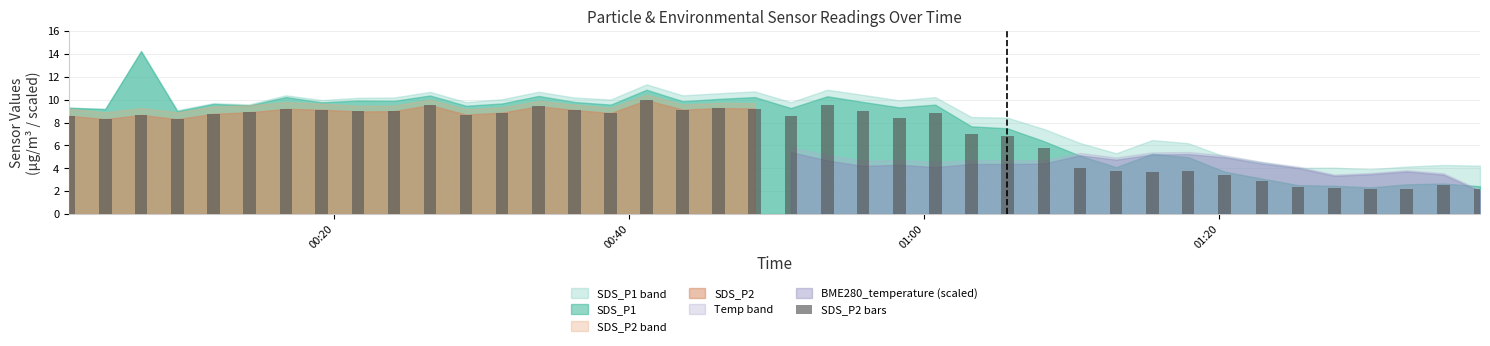

What is the difference between the maximum and minimum values?

7.8